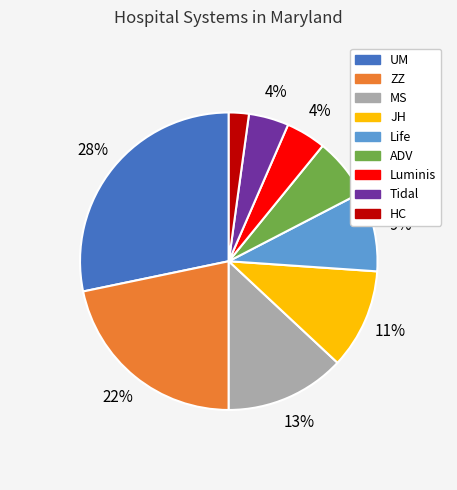

What is the smallest slice in the pie chart?

HC